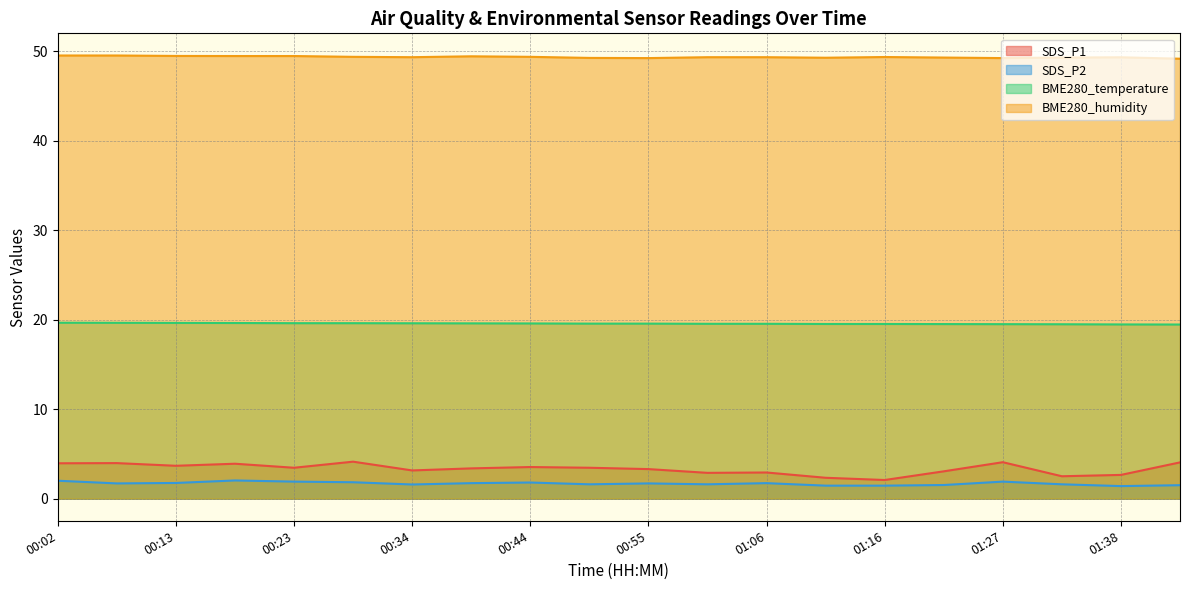

True or false: SDS_P1 has a value of 6.4 at 01:43.

False